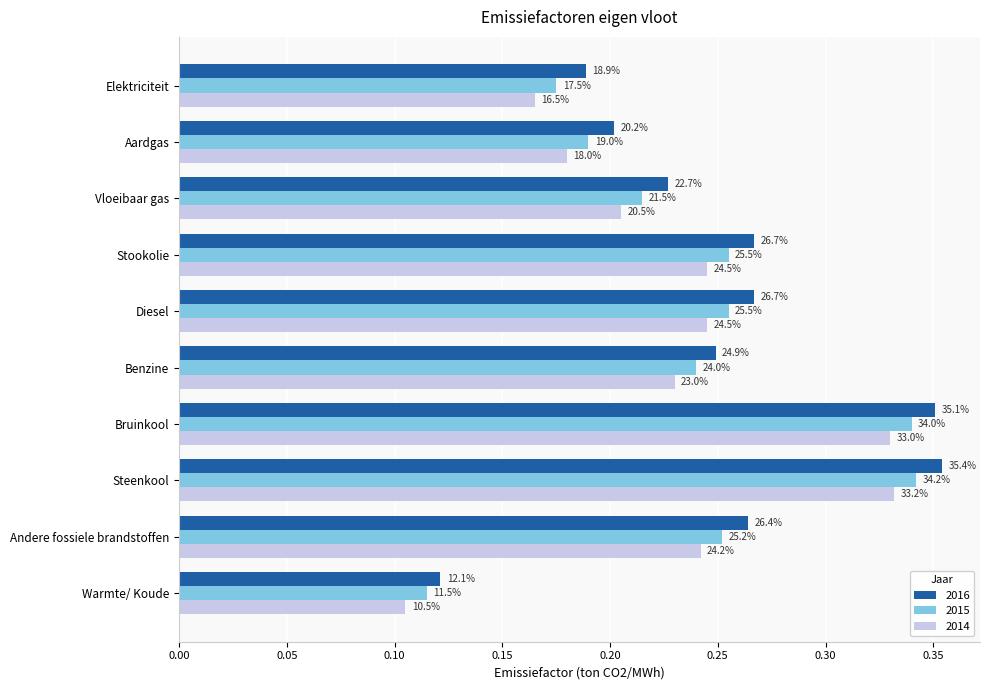

What are all the series names shown in the legend?

2016, 2015, 2014